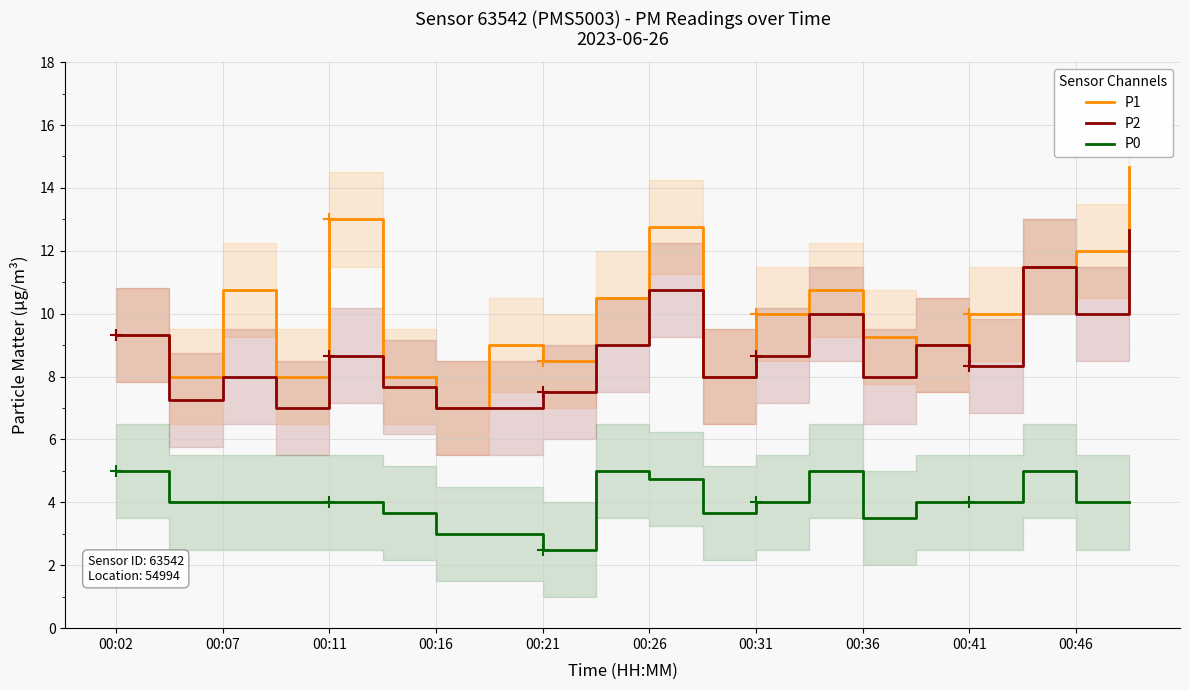

Reading right to left, what are all the values shown in this chart?

P1: 14.7	12.0	11.5	10.0	9.0	9.2	10.8	10.0	8.0	12.8	10.5	8.5	9.0	7.0	8.0	13.0	8.0	10.8	8.0	9.3
P2: 12.7	10.0	11.5	8.3	9.0	8.0	10.0	8.7	8.0	10.8	9.0	7.5	7.0	7.0	7.7	8.7	7.0	8.0	7.2	9.3
P0: 4.0	4.0	5.0	4.0	4.0	3.5	5.0	4.0	3.7	4.8	5.0	2.5	3.0	3.0	3.7	4.0	4.0	4.0	4.0	5.0